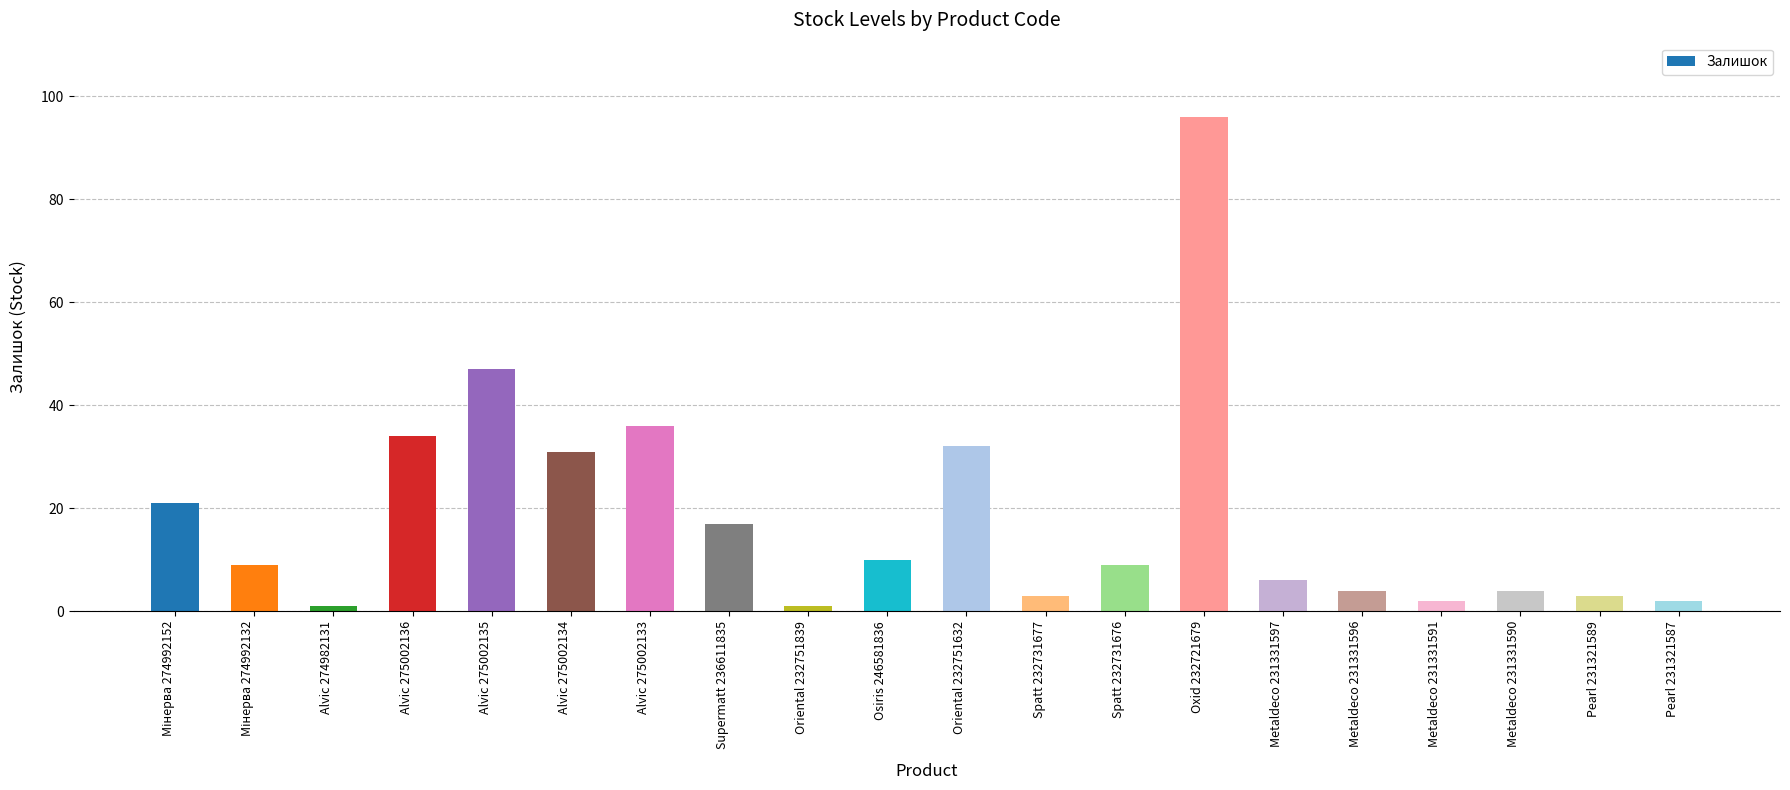

What is the sum of all values?

368